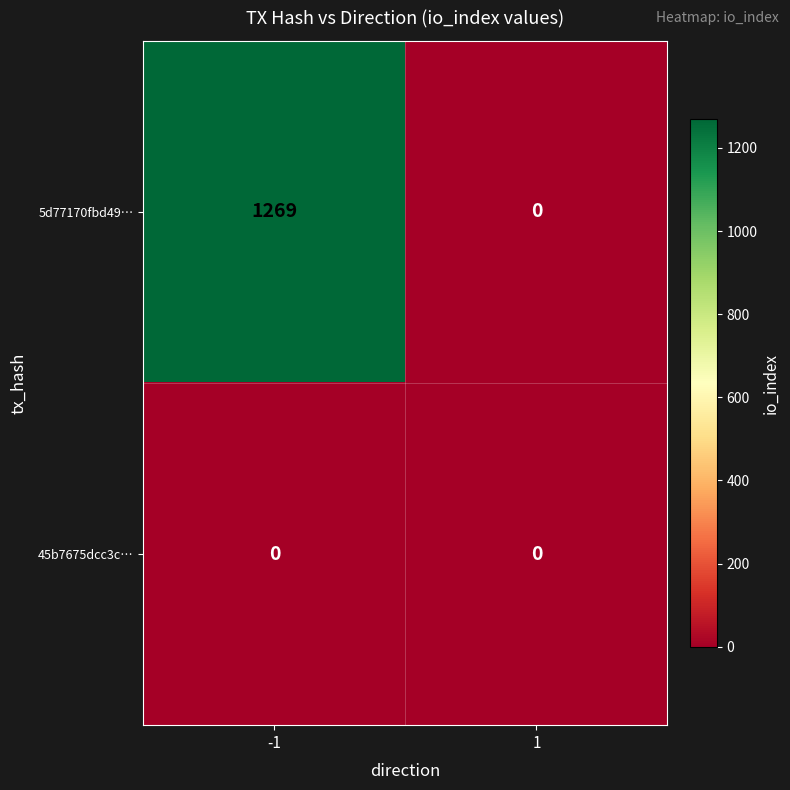

What is the highest value of the 5d77170fbd49… series?

1269